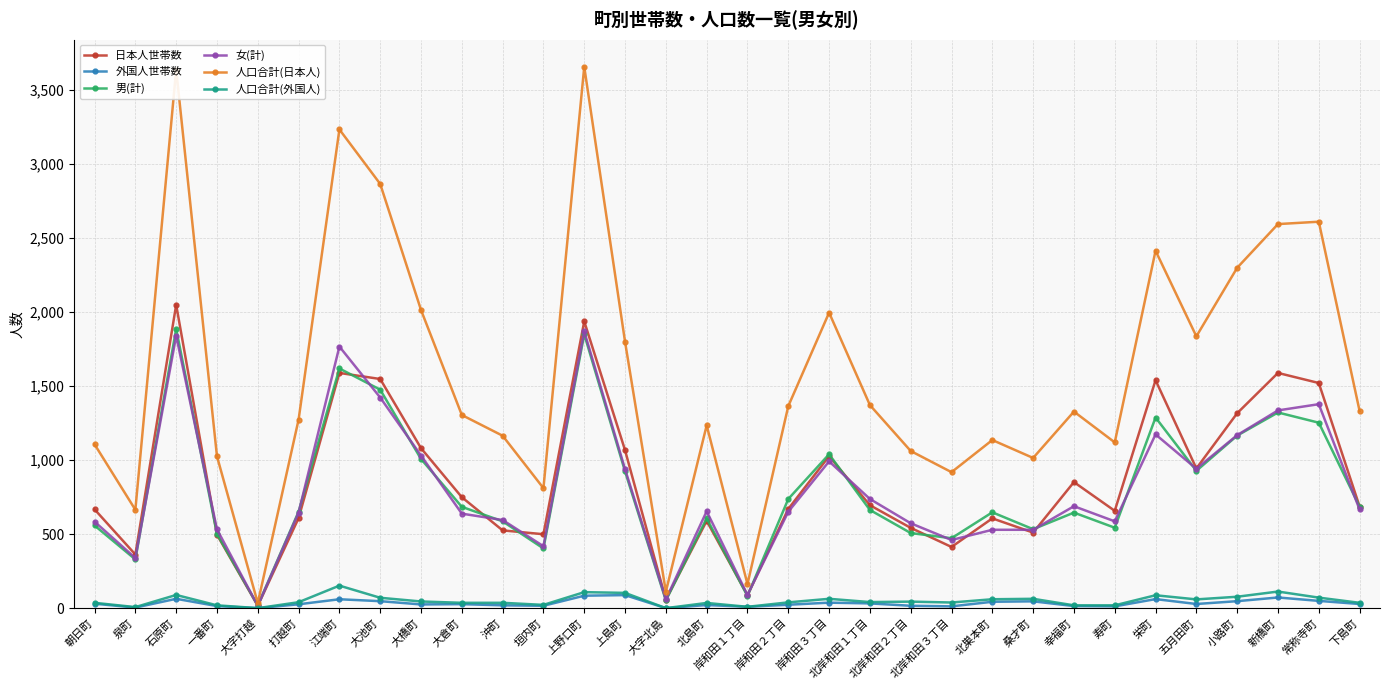

The 男(計) series shows 543 at 寿町. True or false?

True